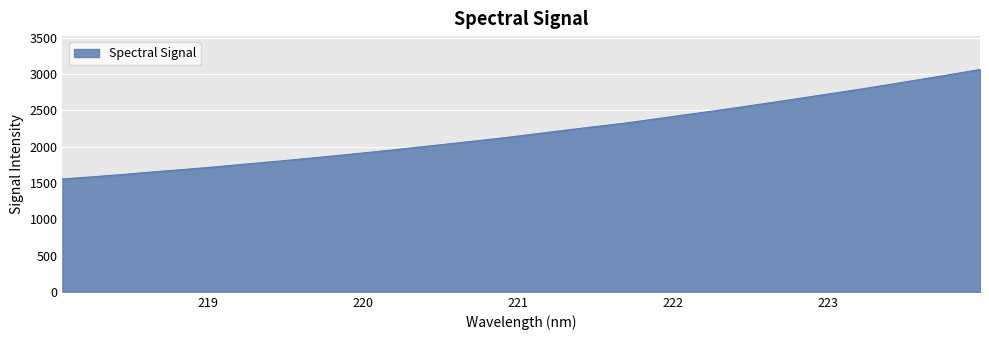

What is the minimum value shown in the chart?

1553.9